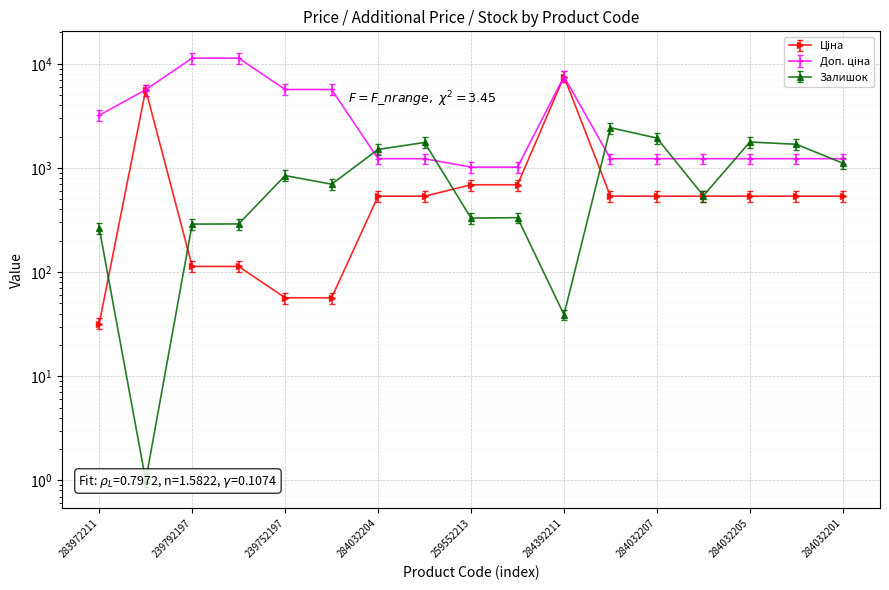

Reading right to left, extract all data points from this chart.

Ціна: 535.4	535.4	535.4	535.4	535.4	535.4	7545.9	689.1	689.1	535.4	535.4	56.7	56.7	113.3	113.3	5636.0	32.0
Доп. ціна: 1227.2	1227.2	1227.2	1227.2	1227.2	1227.2	7545.9	1017.8	1017.8	1227.2	1227.2	5667.0	5667.0	11334.0	11334.0	5636.0	3205.0
Залишок: 1111.0	1687.0	1775.0	541.0	1936.0	2433.0	39.0	333.0	330.0	1756.0	1506.0	698.0	845.0	290.0	289.0	1.0	264.0